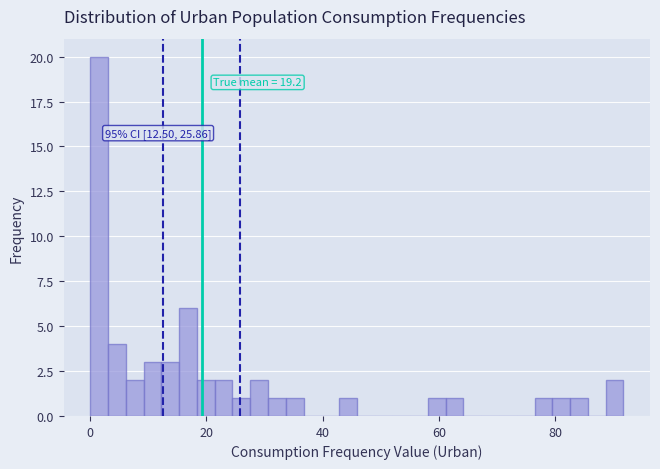

Around what value on the x-axis is the tallest bar? Give the approximate position of its centre, as read against the axis.

2